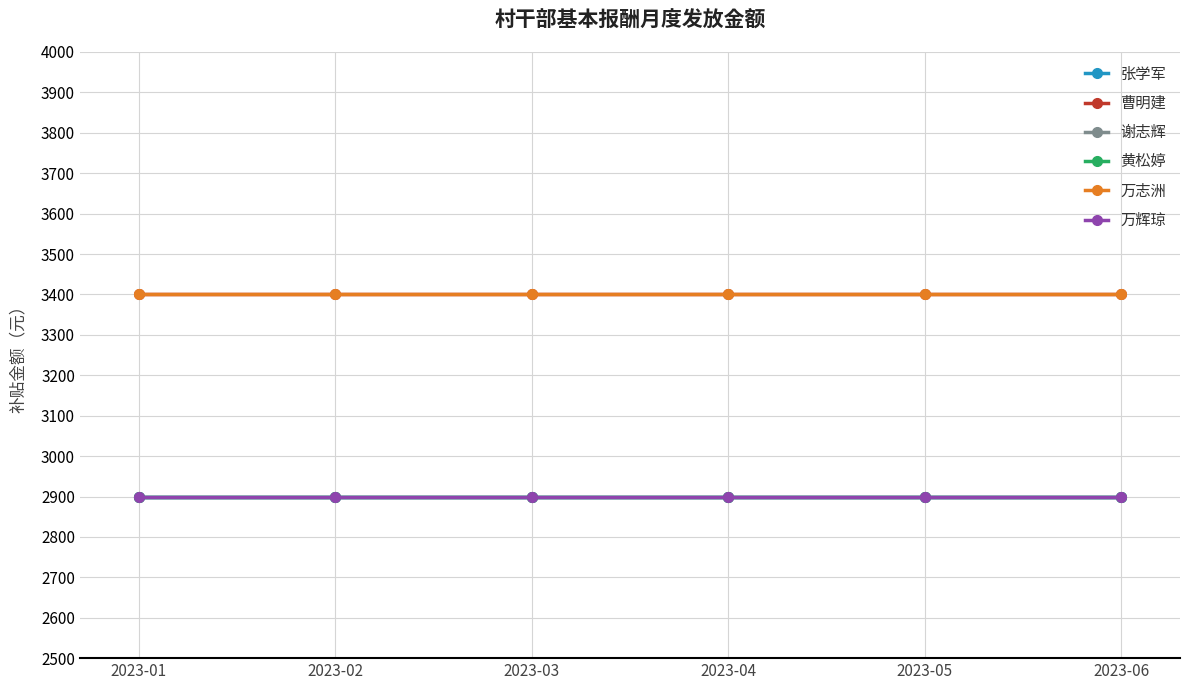

Which series has the largest range (max minus min)?

张学军